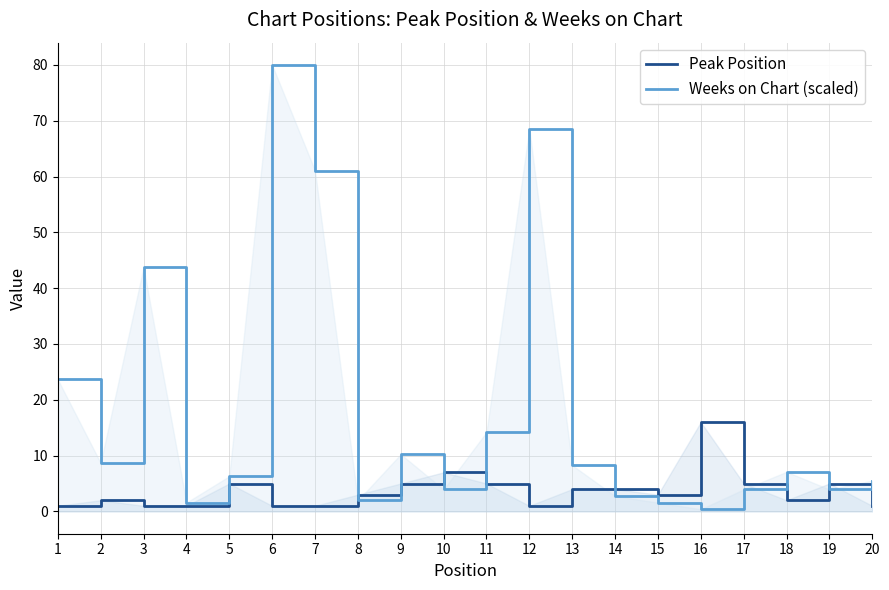

How many categories are shown in the chart?

20